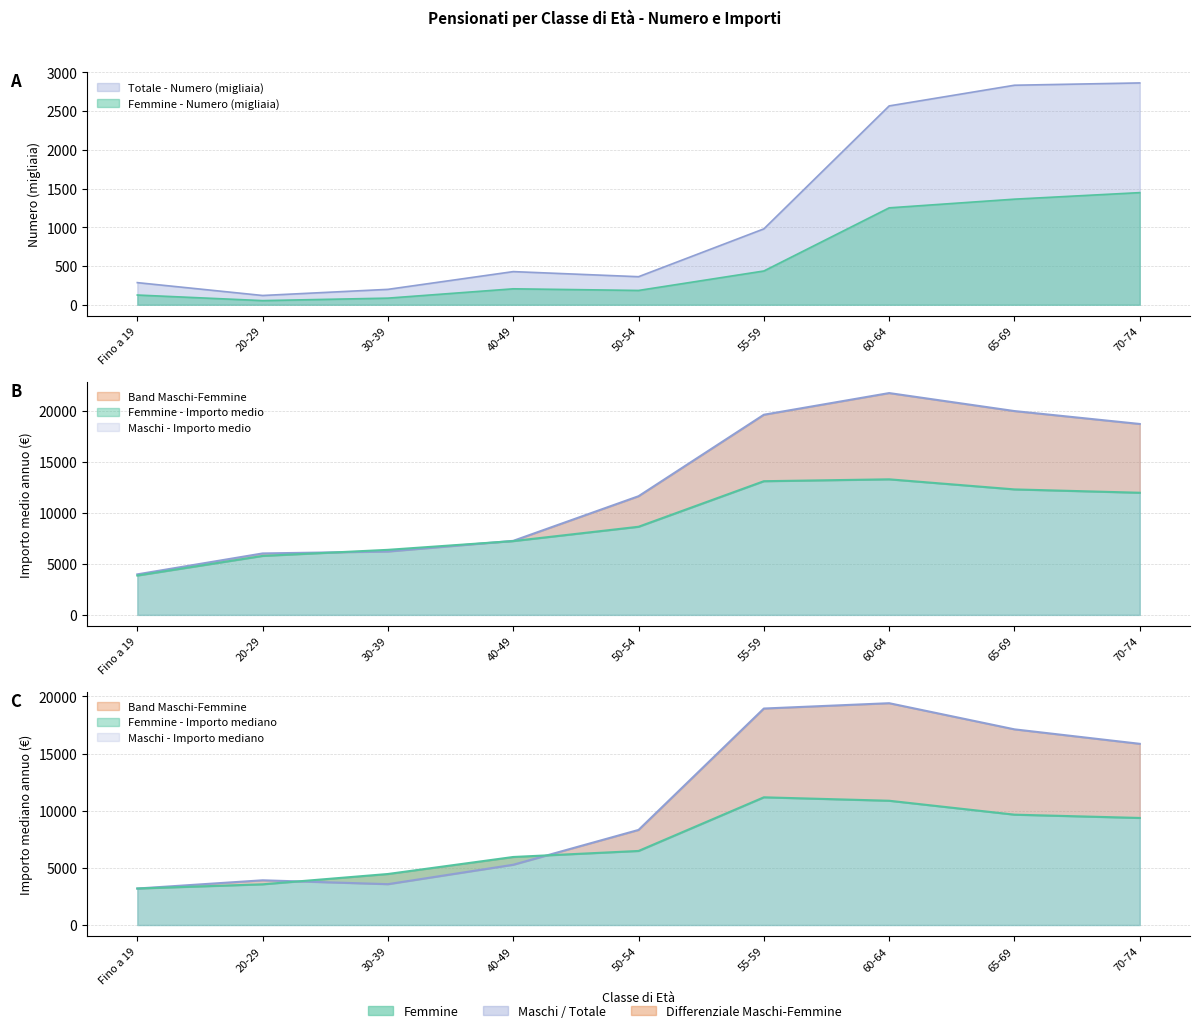

What is the approximate value of Femmine - Numero at 60-64?

1250.6